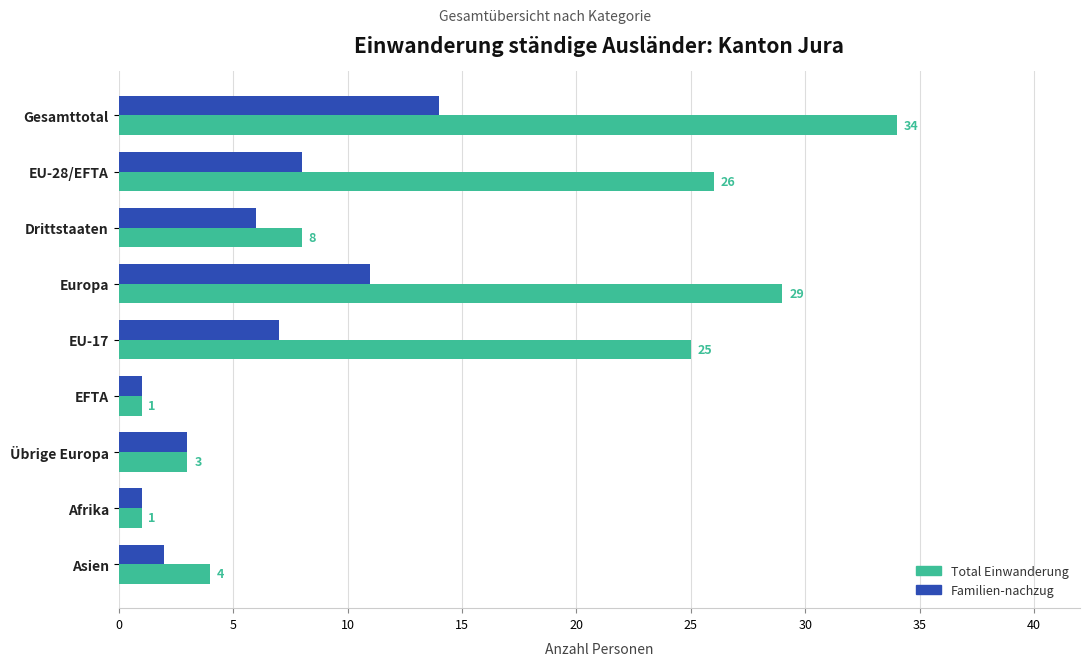

Where is Familien-nachzug nearest to the value 7?

EU-17